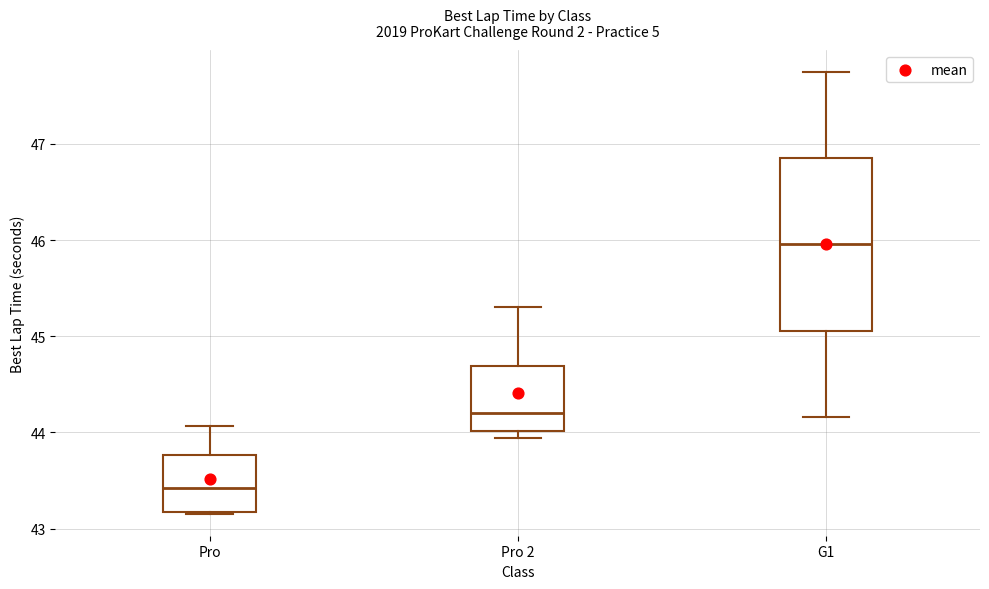

Comparing the boxes themselves (not the whiskers), which one is the tallest?

G1